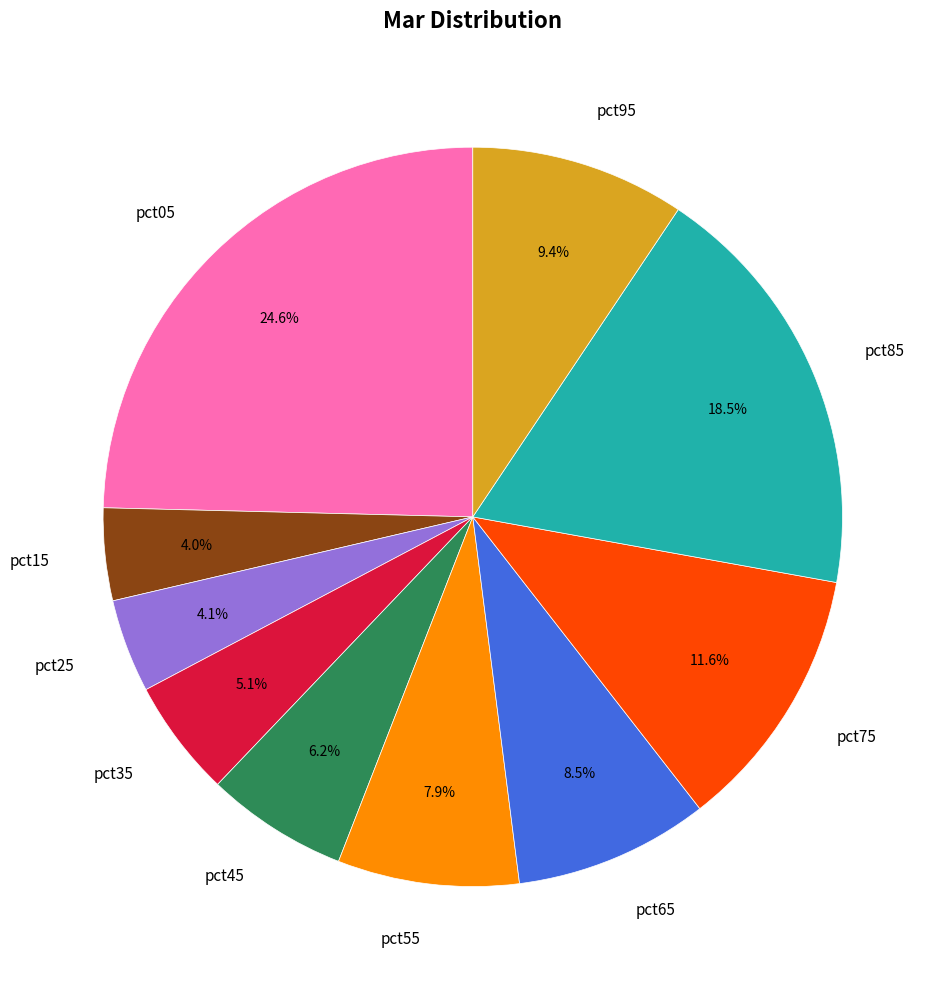

Which has a higher value, pct95 or pct45?

pct95